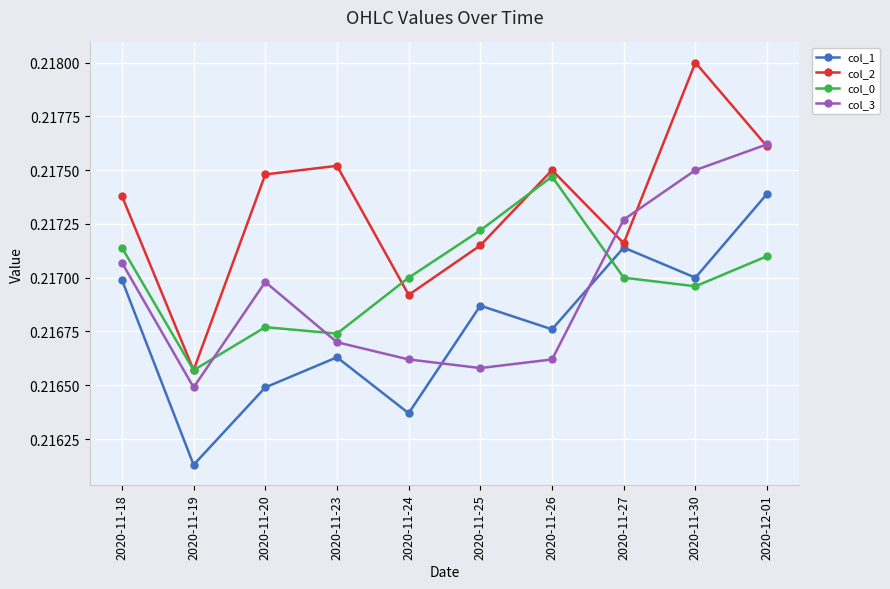

The value of col_0 at 2020-11-23 is 0.1. True or false?

False